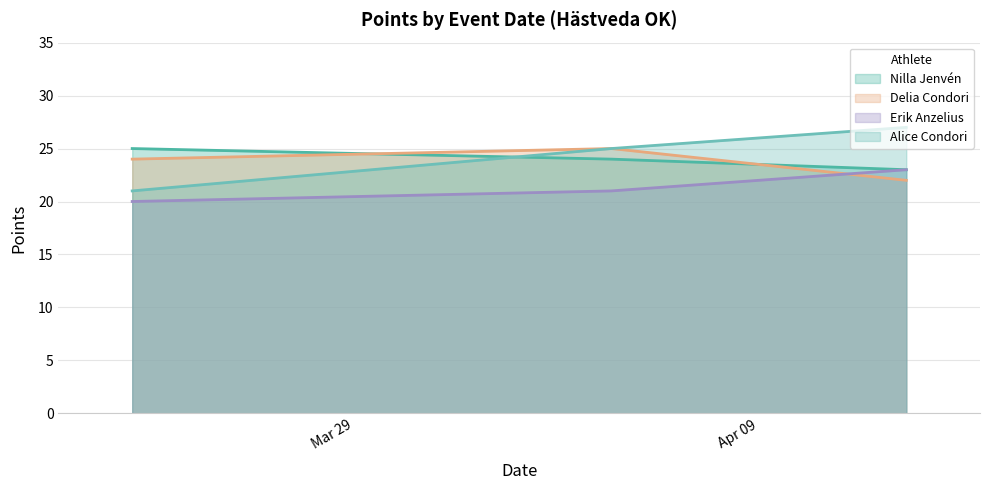

Which series changed the most between 2025-03-23 and 2025-04-05?

Alice Condori